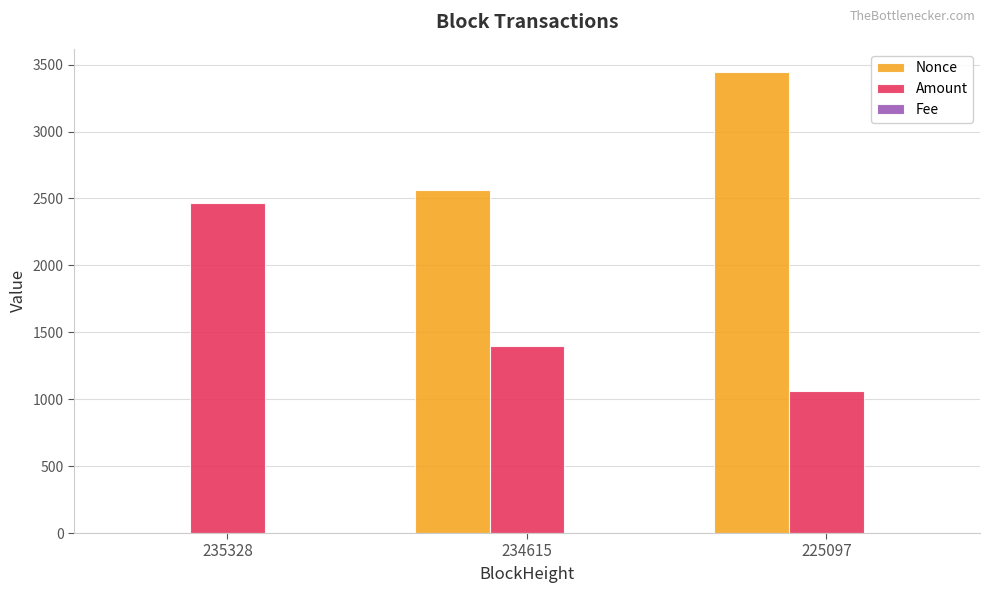

At which category does the chart reach its peak across all series?

225097